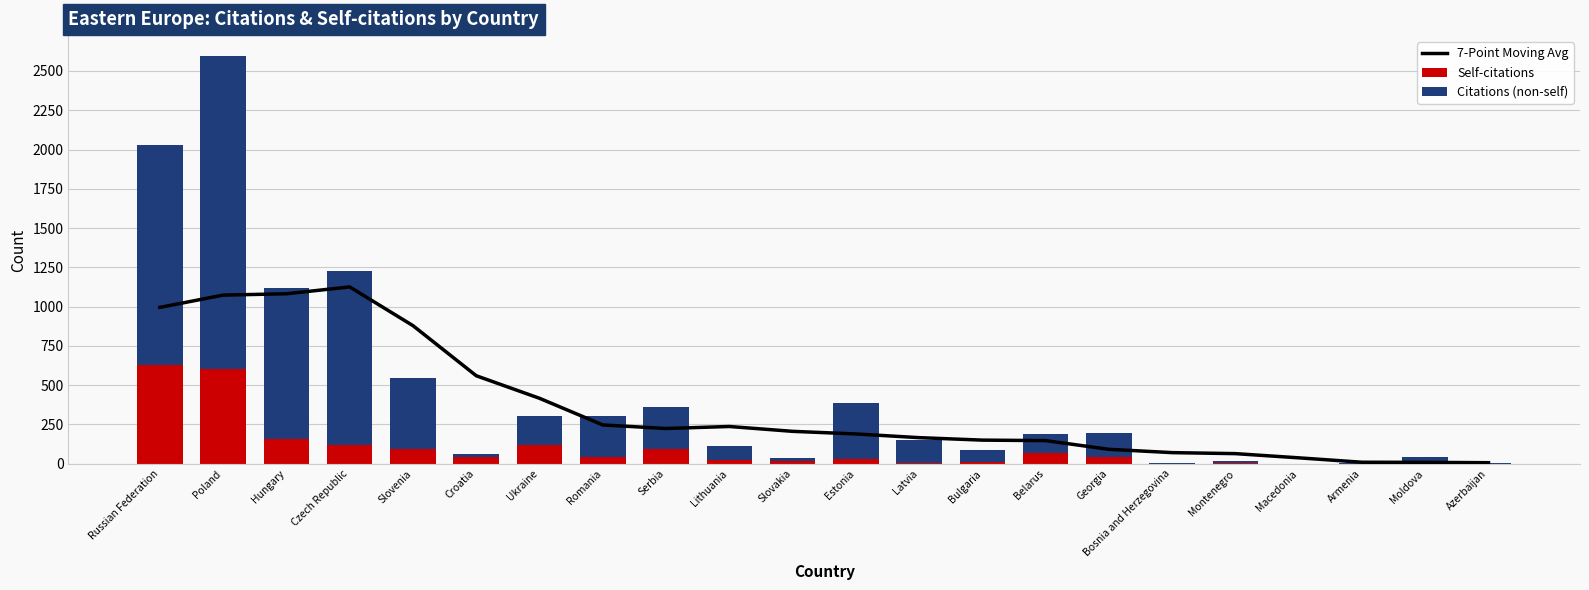

Which series has the largest range (max minus min)?

Citations (non-self)